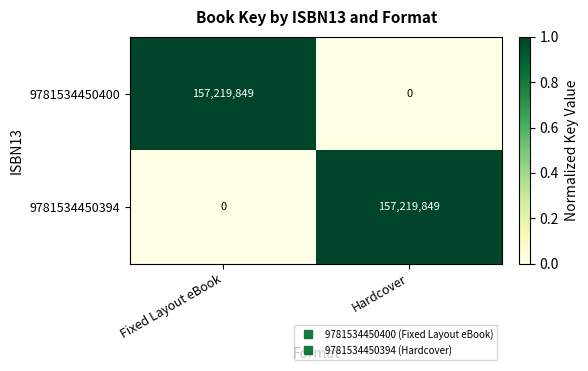

What is the total value across all series at Hardcover?

157219849